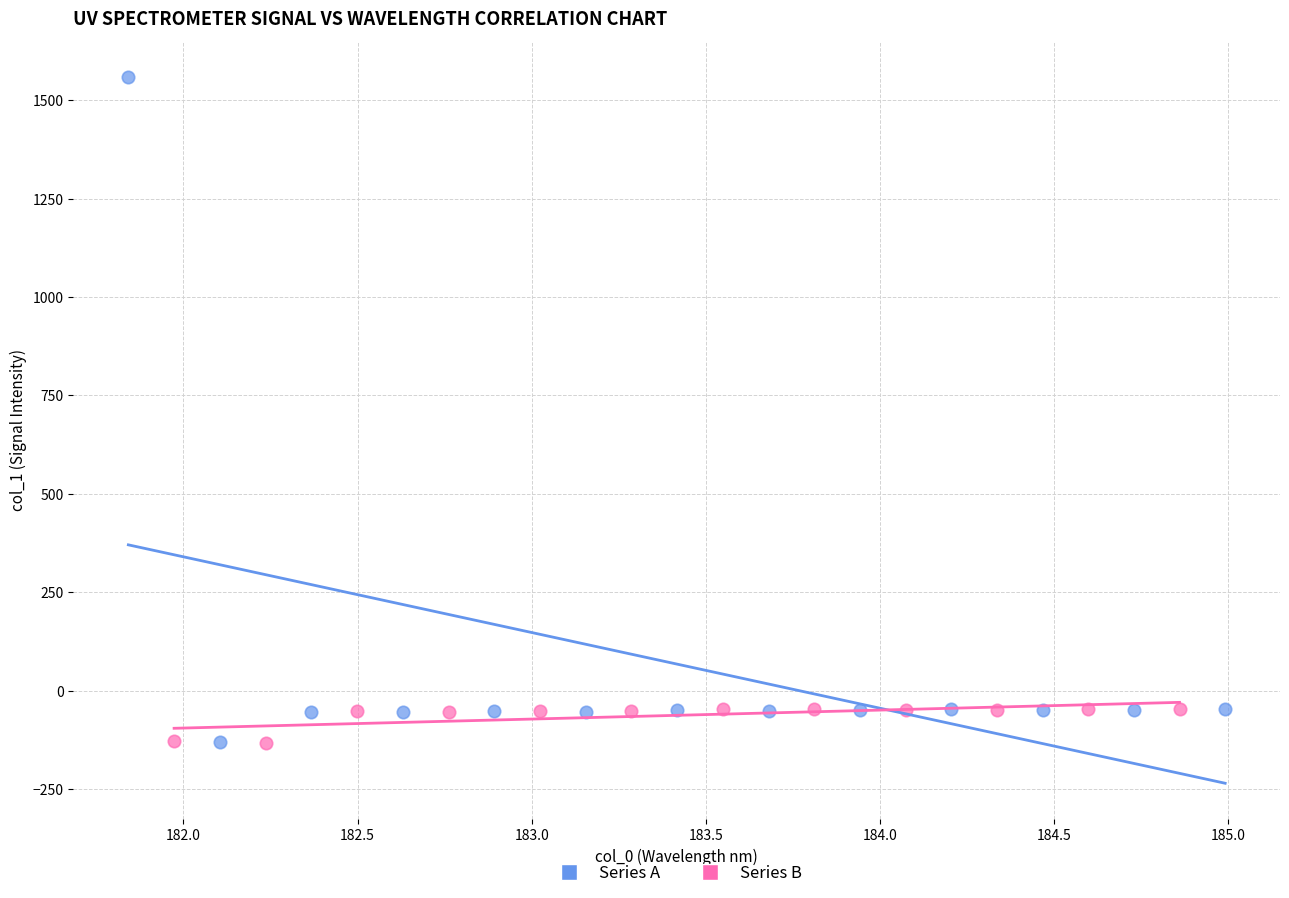

Which series reaches the maximum Y coordinate?

Series A